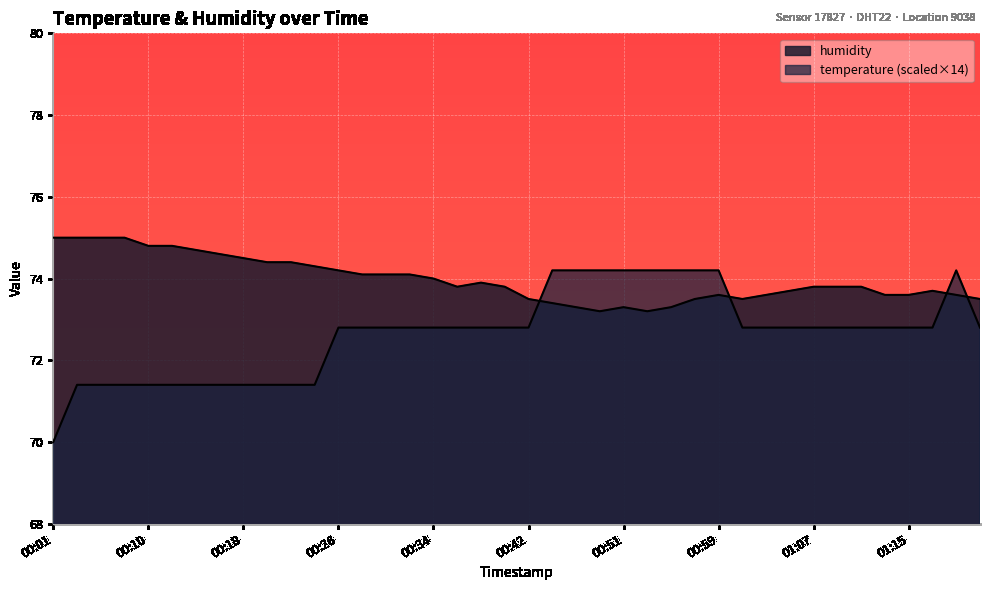

Count the number of categories in the chart.

40